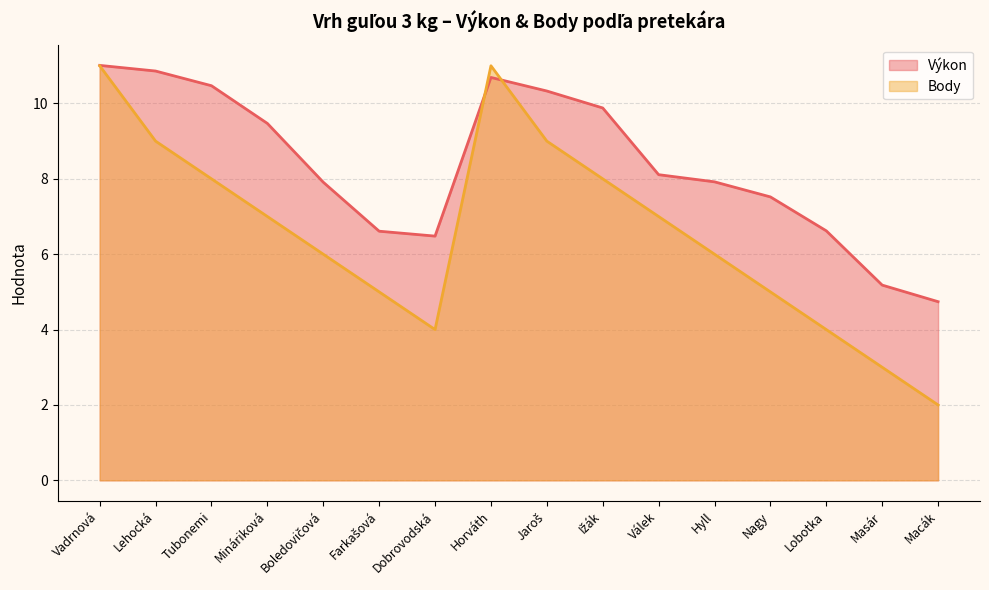

Reading right to left, list all the values displayed in this chart.

Výkon: 4.7	5.2	6.6	7.5	7.9	8.1	9.9	10.3	10.7	6.5	6.6	7.9	9.5	10.5	10.9	11.0
Body: 2.0	3.0	4.0	5.0	6.0	7.0	8.0	9.0	11.0	4.0	5.0	6.0	7.0	8.0	9.0	11.0